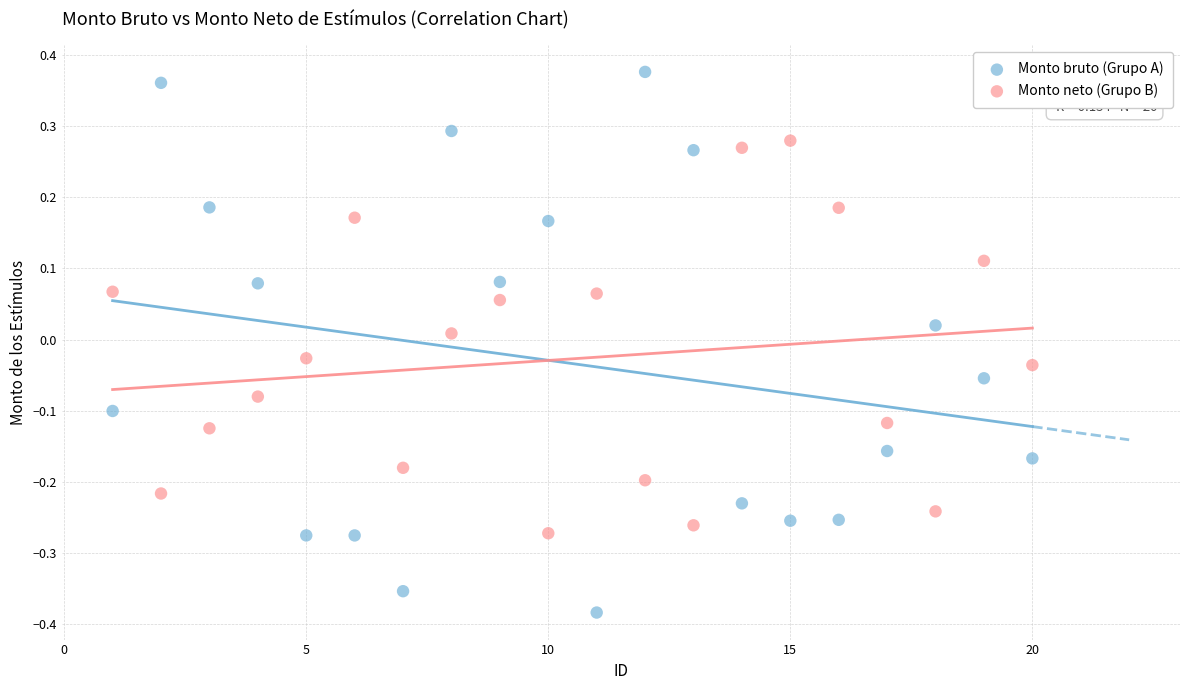

Which series reaches the minimum Y coordinate?

Monto bruto (Grupo A)